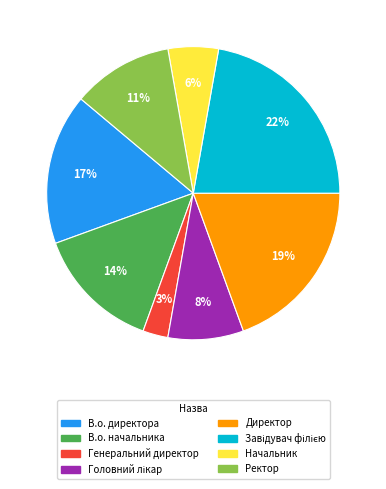

Which slice is the smallest?

Генеральний директор